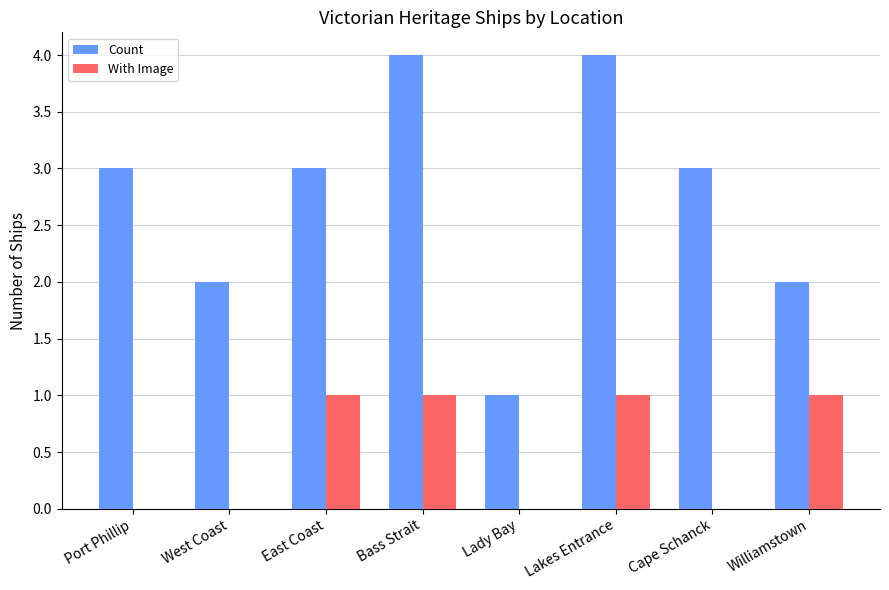

What is the total value across all series at Williamstown?

3